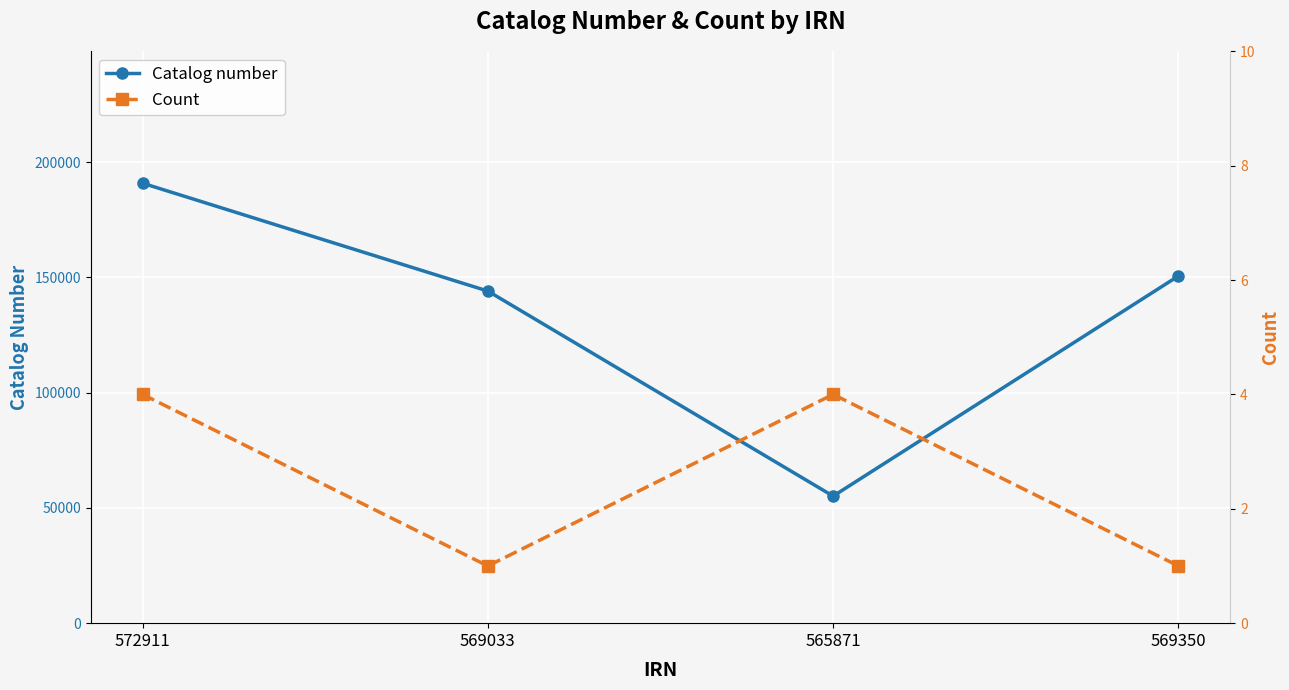

At which label does Catalog number first exceed 150631?

572911